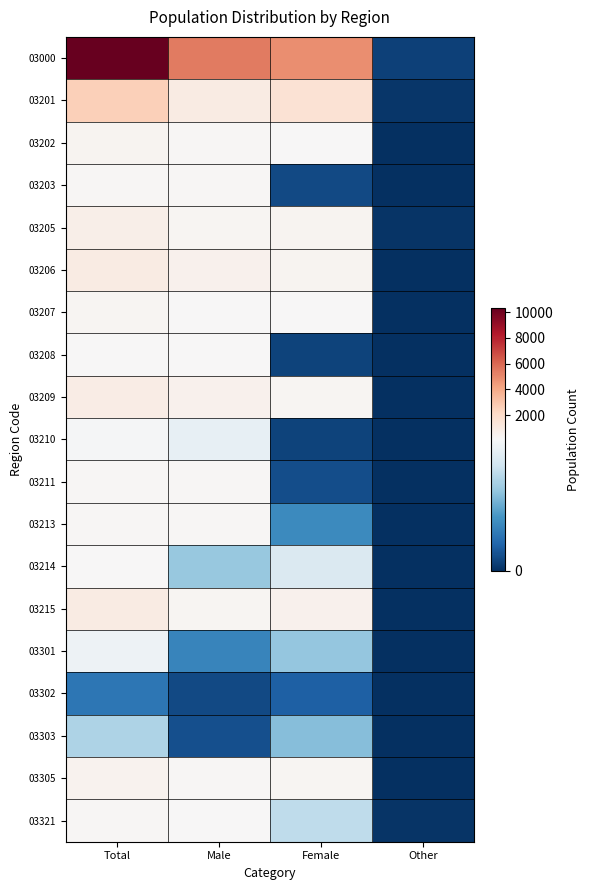

Reading right to left, transcribe all the data shown in this chart.

03000: Other=8	Female=4867	Male=5449	Total=10344
03201: Other=3	Female=1585	Male=978	Total=2571
03202: Other=0	Female=194	Male=234	Total=428
03203: Other=0	Female=12	Male=257	Total=270
03205: Other=2	Female=369	Male=355	Total=727
03206: Other=0	Female=375	Male=555	Total=931
03207: Other=0	Female=144	Male=170	Total=314
03208: Other=0	Female=9	Male=187	Total=199
03209: Other=0	Female=353	Male=569	Total=922
03210: Other=0	Female=9	Male=117	Total=126
03211: Other=0	Female=14	Male=233	Total=247
03213: Other=0	Female=46	Male=211	Total=257
03214: Other=0	Female=109	Male=79	Total=188
03215: Other=0	Female=587	Male=341	Total=932
03301: Other=0	Female=78	Male=43	Total=121
03302: Other=0	Female=23	Male=12	Total=35
03303: Other=0	Female=73	Male=15	Total=88
03305: Other=0	Female=304	Male=214	Total=518
03321: Other=2	Female=95	Male=130	Total=227